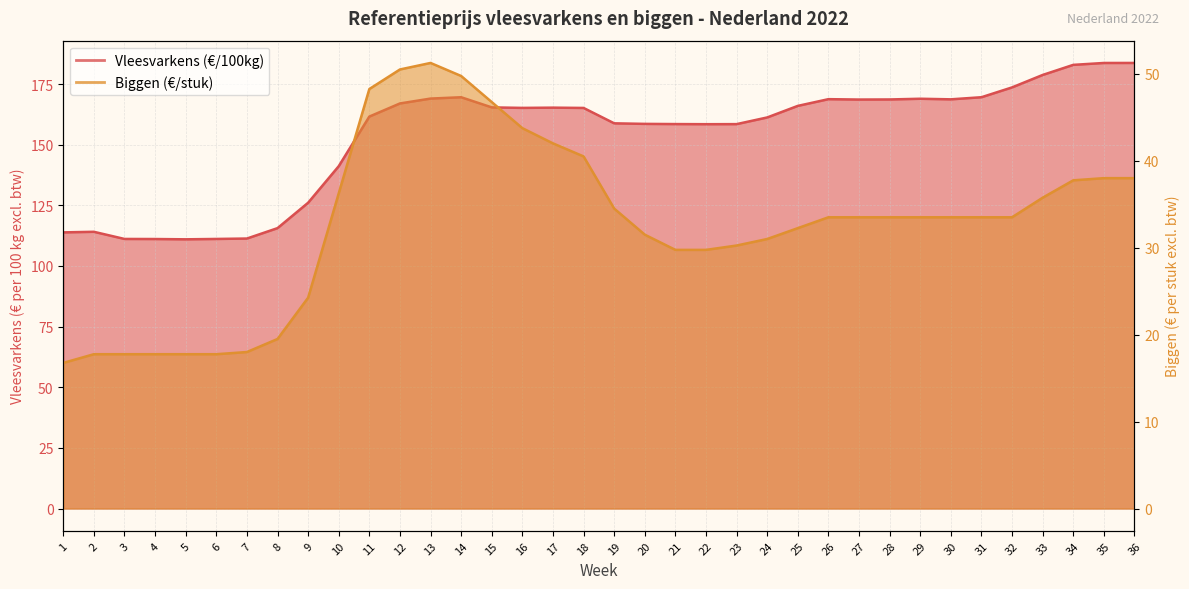

In Vleesvarkens (€/100kg), how many points are higher than both neighbors (excluding endpoints)?

5